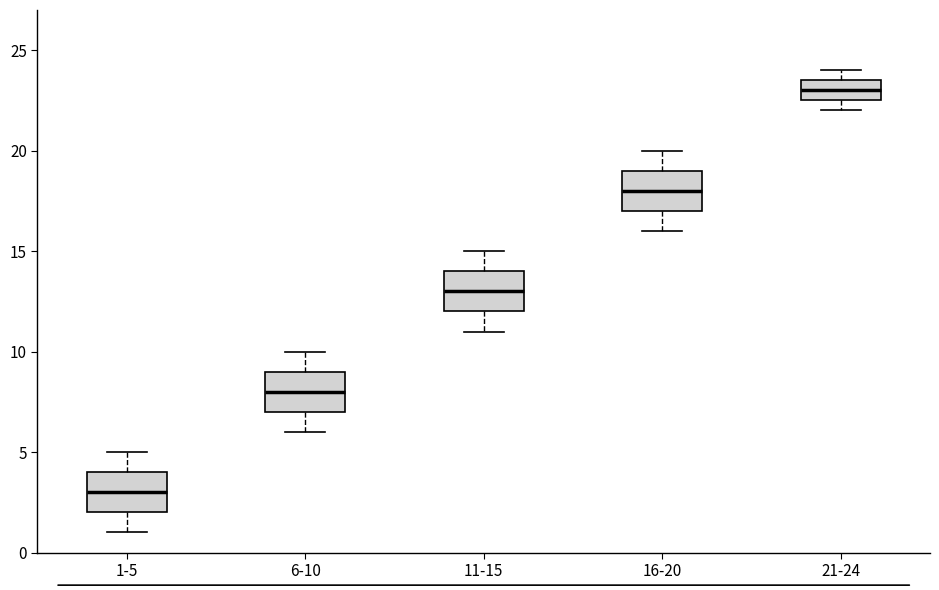

Reading left to right, read every box against the y-axis: the position of its median line, the range the box covers, and the ends of its whiskers. The values are not printed on the chart, so give them approximately, as read against the axis.

1-5: median 3.0, box 2.0 to 4.0, whiskers 1.0 to 5.0
6-10: median 8.0, box 7.0 to 9.0, whiskers 6.0 to 10.0
11-15: median 13.0, box 12.0 to 14.0, whiskers 11.0 to 15.0
16-20: median 18.0, box 17.0 to 19.0, whiskers 16.0 to 20.0
21-24: median 23.0, box 22.5 to 23.5, whiskers 22.0 to 24.0